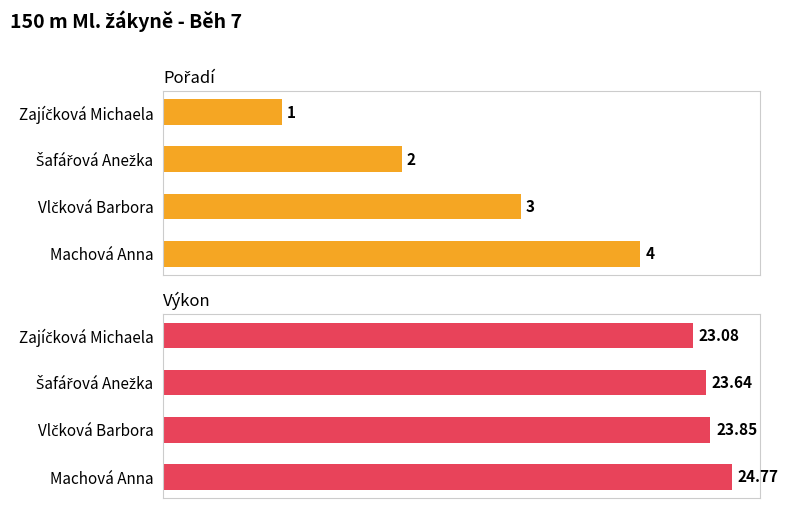

True or false: Výkon has a value of 23.9 at Vlčková Barbora.

True